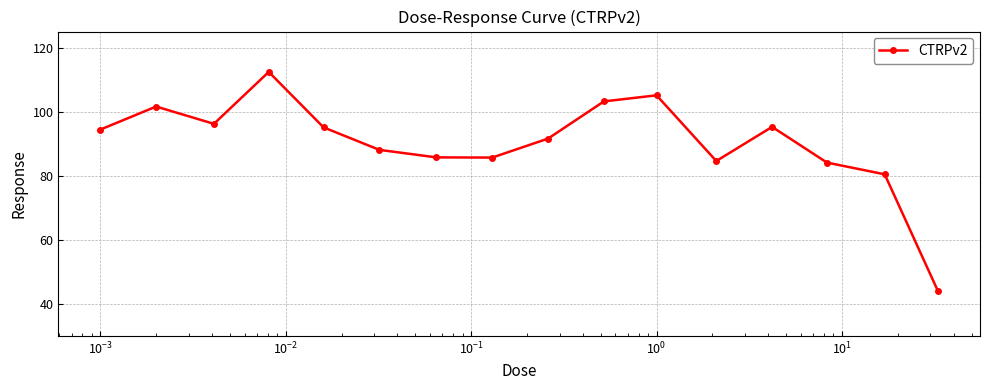

How many points are lower than both their immediate neighbors (excluding endpoints)?

3